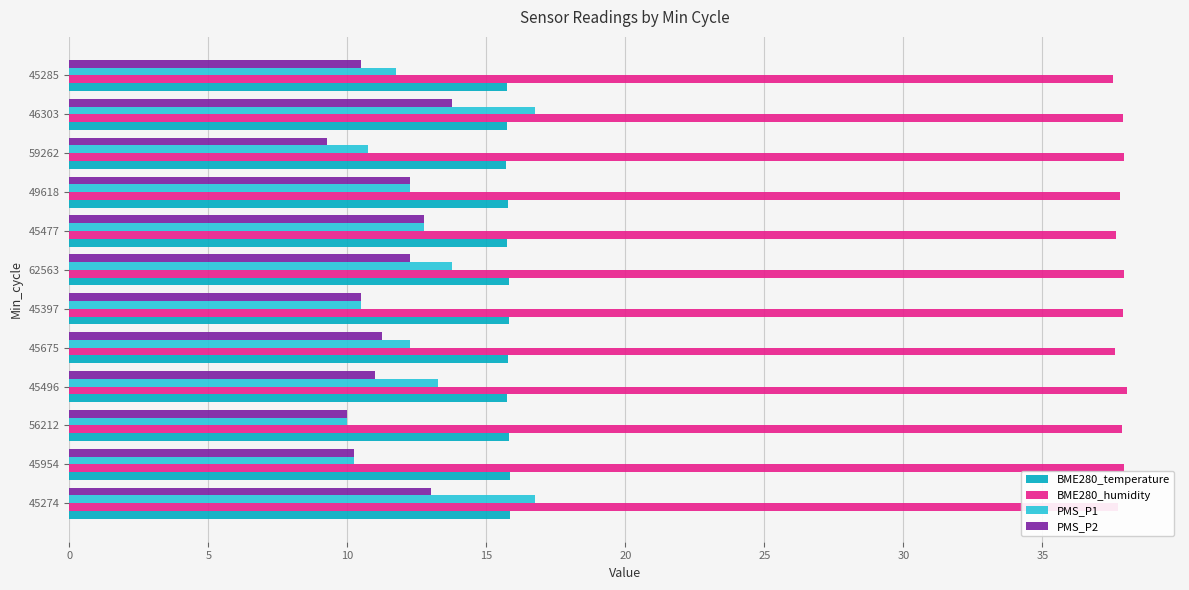

Which series has the largest range (max minus min)?

PMS_P1